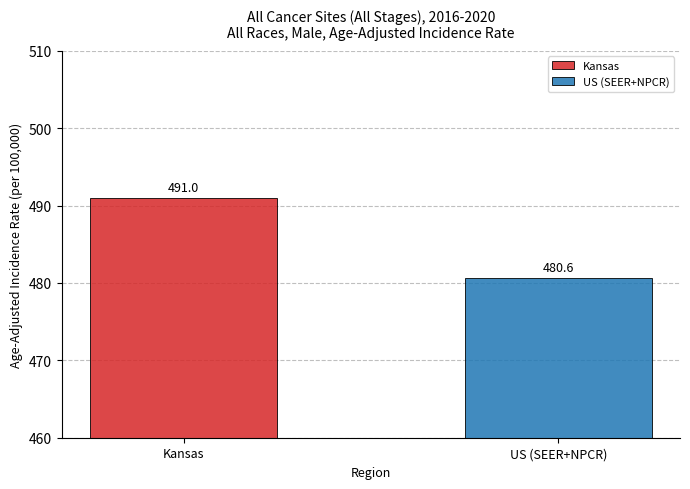

Which series has the widest spread of values?

Kansas